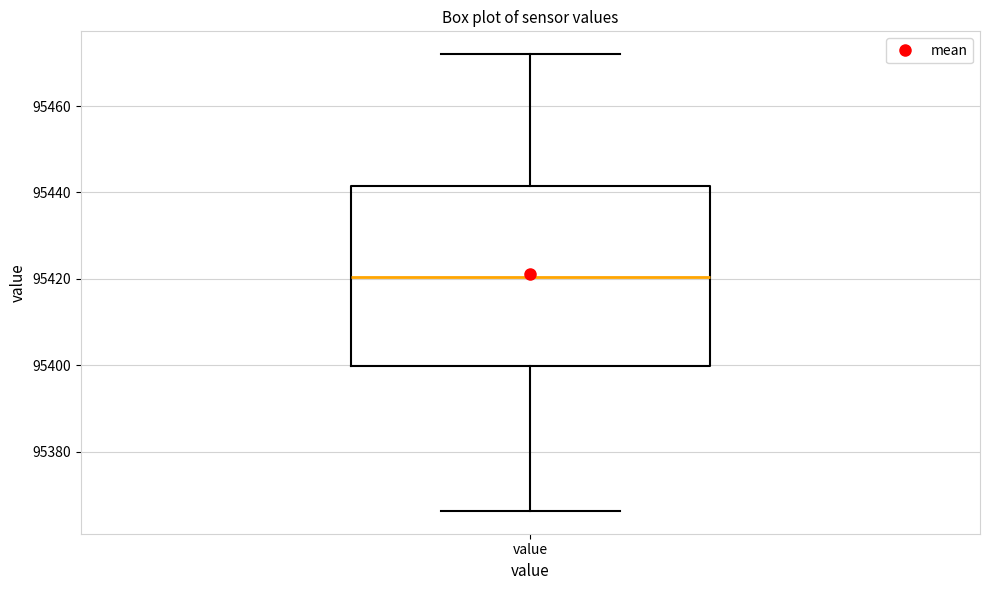

Transcribe this box plot: give where the median line is, the range the box spans, and where the two whiskers end, as read against the y-axis. The values are not printed on the chart, so give them approximately, as read against the axis.

median 95420, box 95400 to 95442, whiskers 95366 to 95472